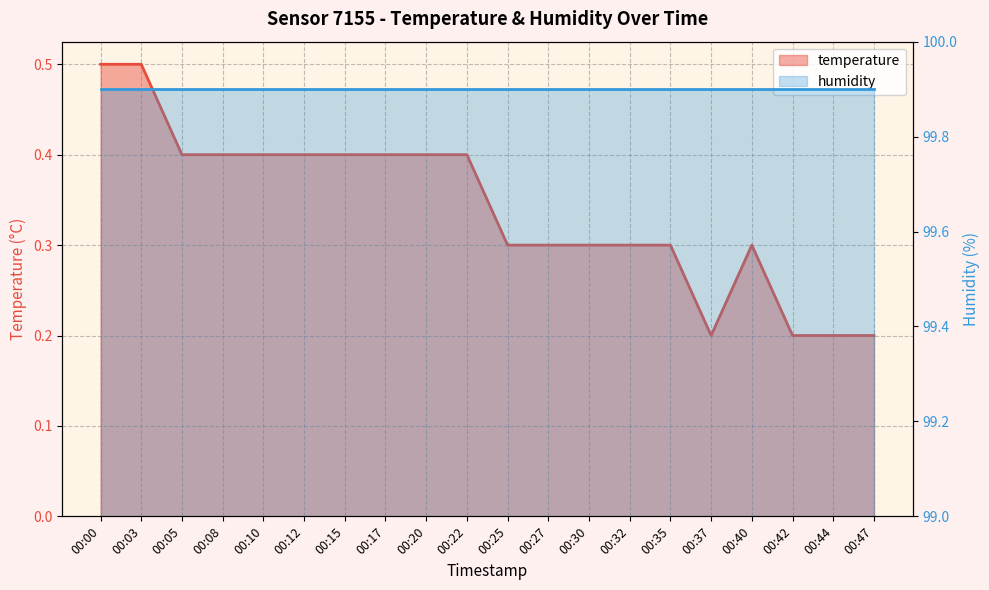

List the series in order of their overall mean, lowest first.

temperature_line, humidity_line